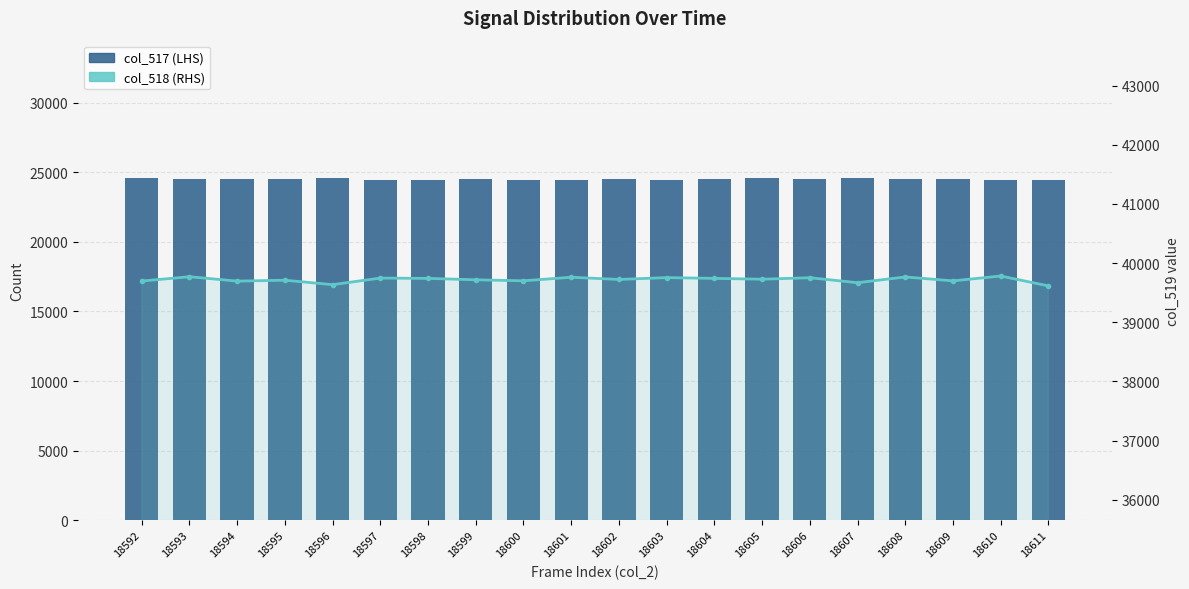

How many values in the col_517 (LHS) series exceed 24499?

9